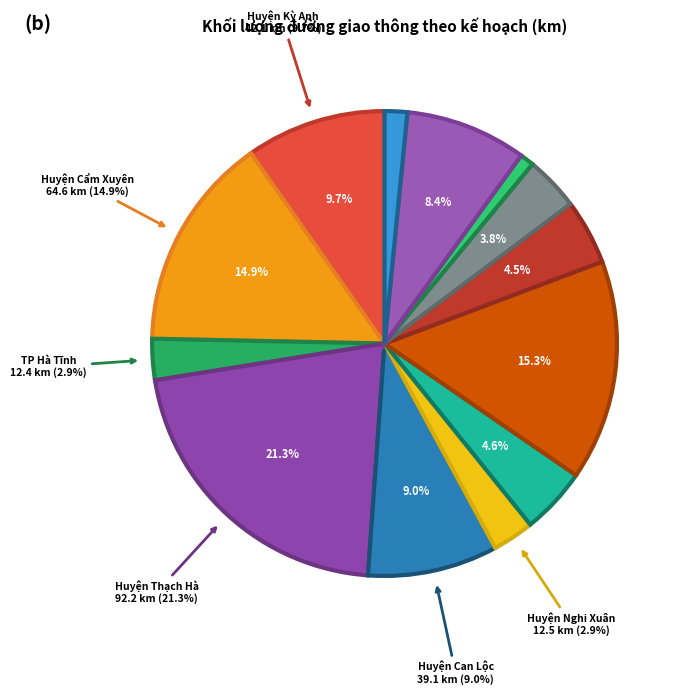

Which slice is the largest?

Huyện Thạch Hà